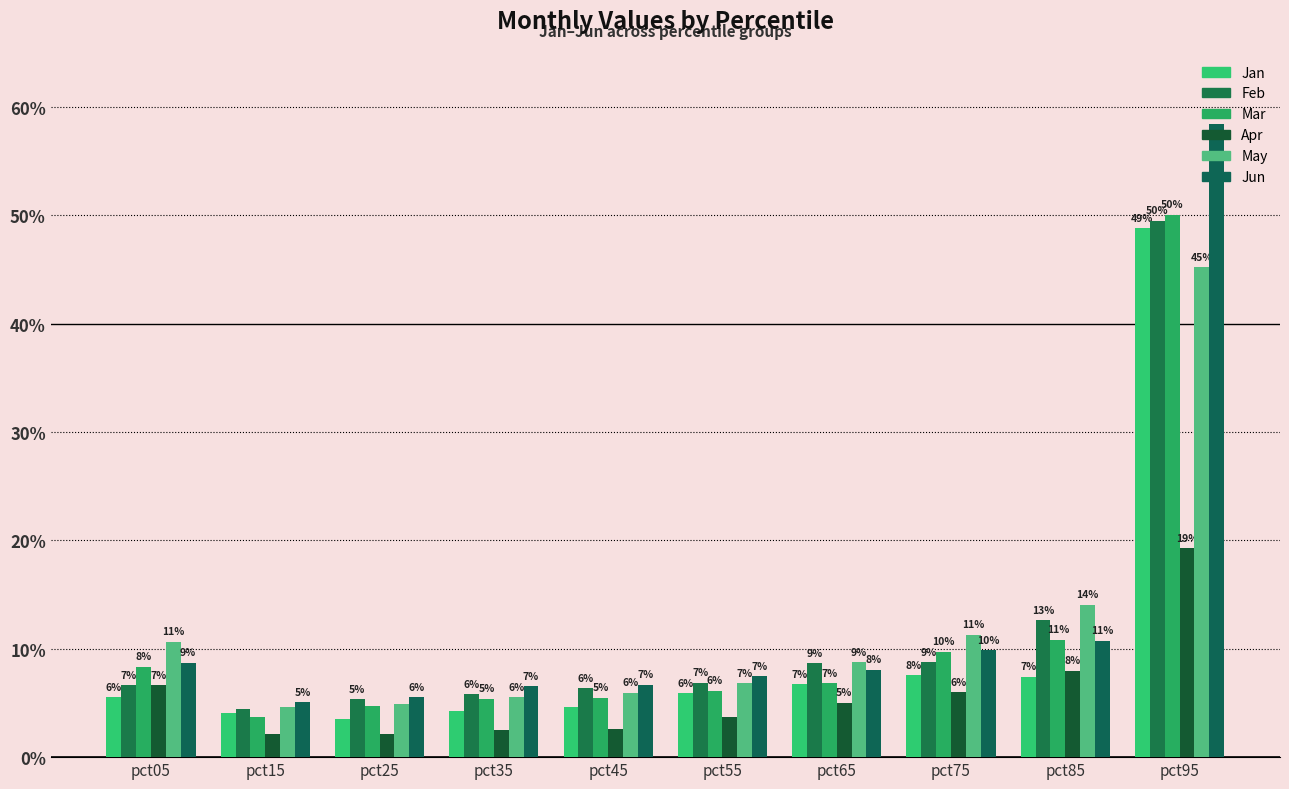

Reading left to right, transcribe all the data shown in this chart.

Jan: pct05=0.1	pct15=0.0	pct25=0.0	pct35=0.0	pct45=0.0	pct55=0.1	pct65=0.1	pct75=0.1	pct85=0.1	pct95=0.5
Feb: pct05=0.1	pct15=0.0	pct25=0.1	pct35=0.1	pct45=0.1	pct55=0.1	pct65=0.1	pct75=0.1	pct85=0.1	pct95=0.5
Mar: pct05=0.1	pct15=0.0	pct25=0.0	pct35=0.1	pct45=0.1	pct55=0.1	pct65=0.1	pct75=0.1	pct85=0.1	pct95=0.5
Apr: pct05=0.1	pct15=0.0	pct25=0.0	pct35=0.0	pct45=0.0	pct55=0.0	pct65=0.1	pct75=0.1	pct85=0.1	pct95=0.2
May: pct05=0.1	pct15=0.0	pct25=0.0	pct35=0.1	pct45=0.1	pct55=0.1	pct65=0.1	pct75=0.1	pct85=0.1	pct95=0.5
Jun: pct05=0.1	pct15=0.1	pct25=0.1	pct35=0.1	pct45=0.1	pct55=0.1	pct65=0.1	pct75=0.1	pct85=0.1	pct95=0.6